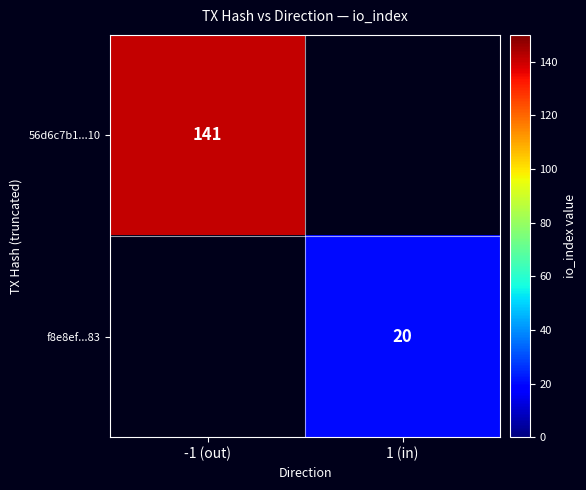

The 56d6c7b1...10 series shows 95 at -1 (out). True or false?

False